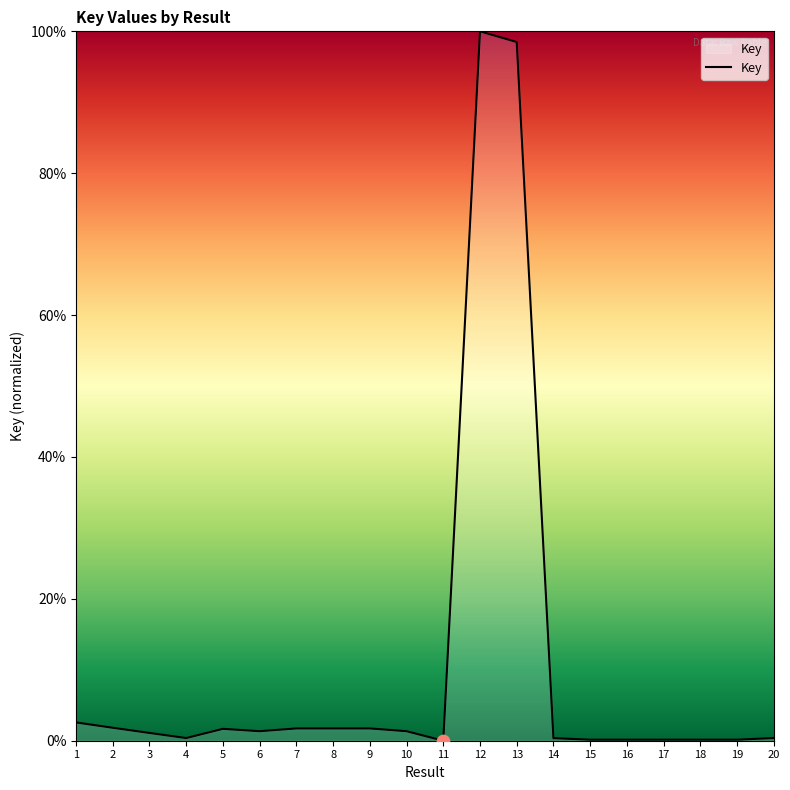

Approximately how many times larger is the value at 12 compared to 2?

54.7